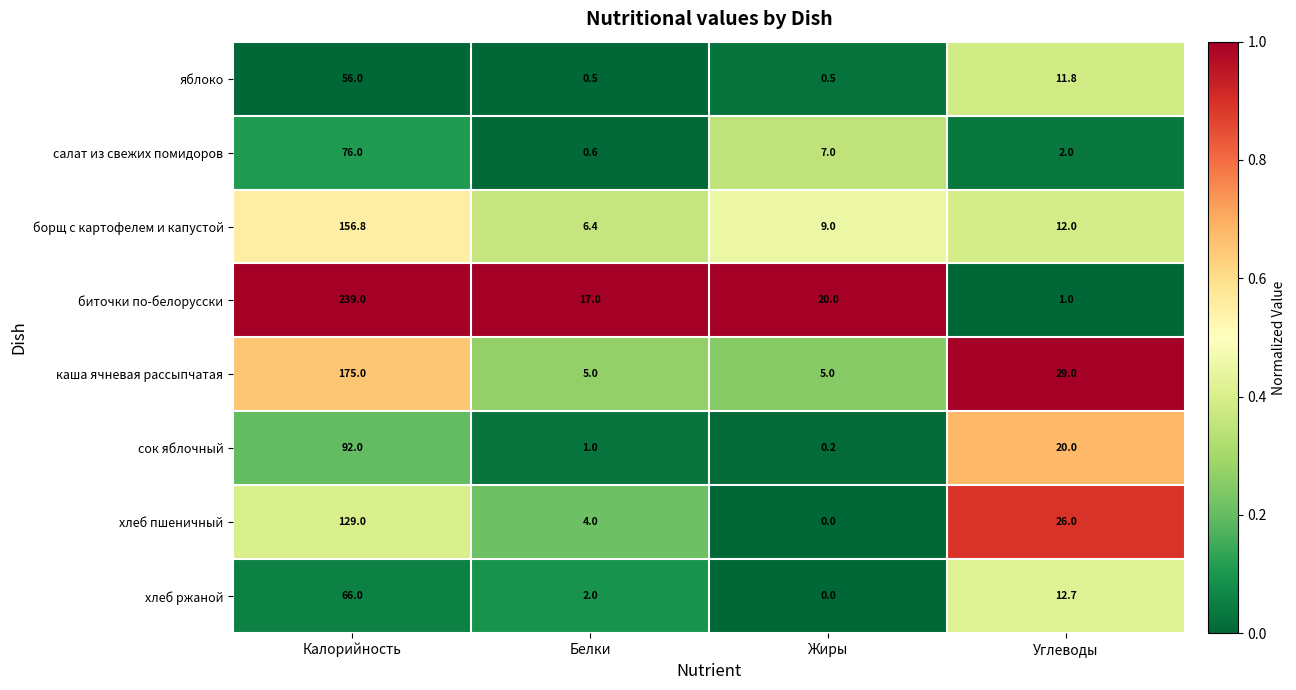

At which category does the chart reach its peak across all series?

Калорийность